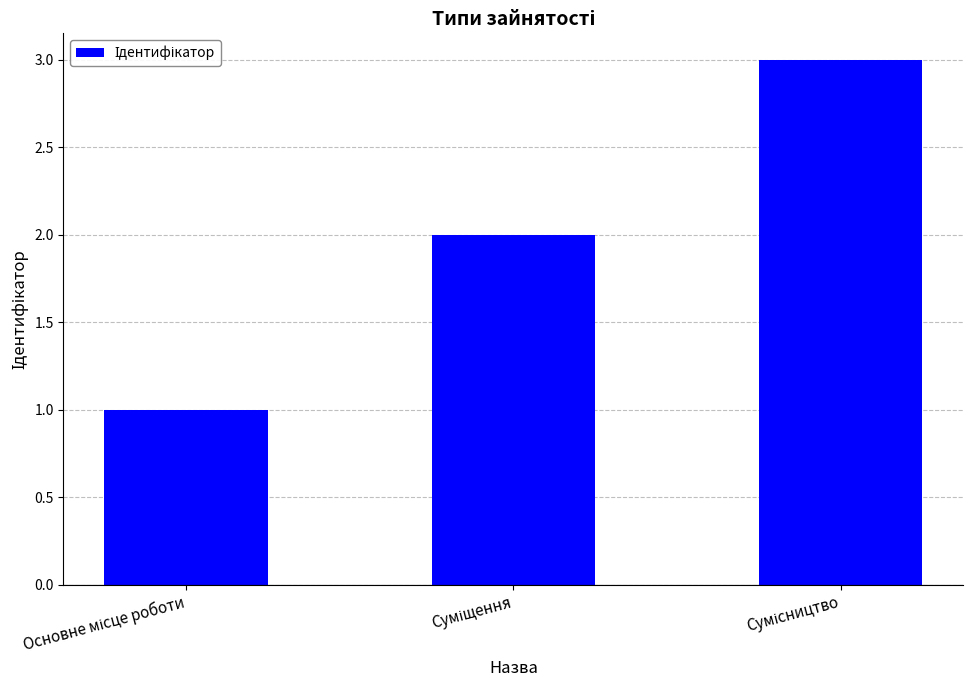

What is the maximum value shown in the chart?

3